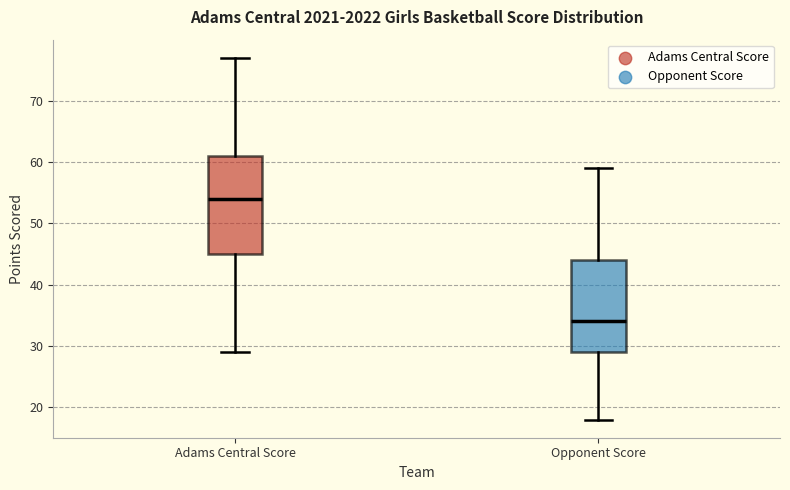

Reading left to right, transcribe this box plot: for each box, give where its median line is, the range the box spans, and where its two whiskers end, as read against the y-axis. The values are not printed on the chart, so give them approximately, as read against the axis.

Adams Central Score: median 54, box 45 to 61, whiskers 29 to 77
Opponent Score: median 34, box 29 to 44, whiskers 18 to 59